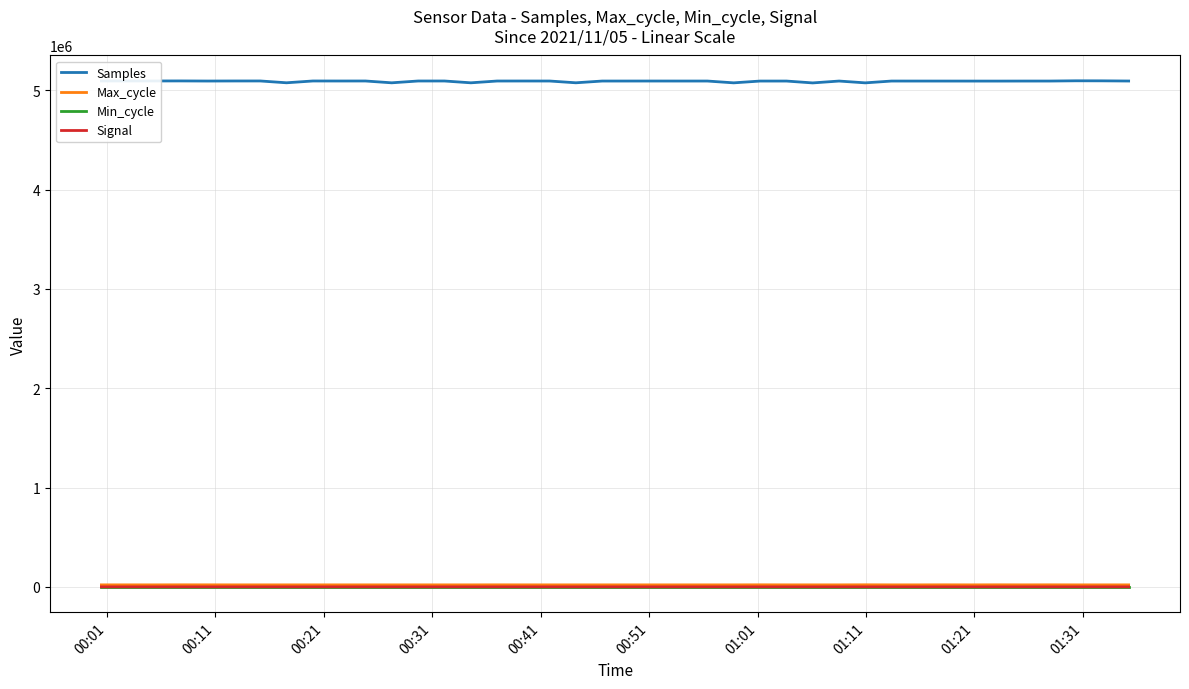

How many data points does each series have?

40